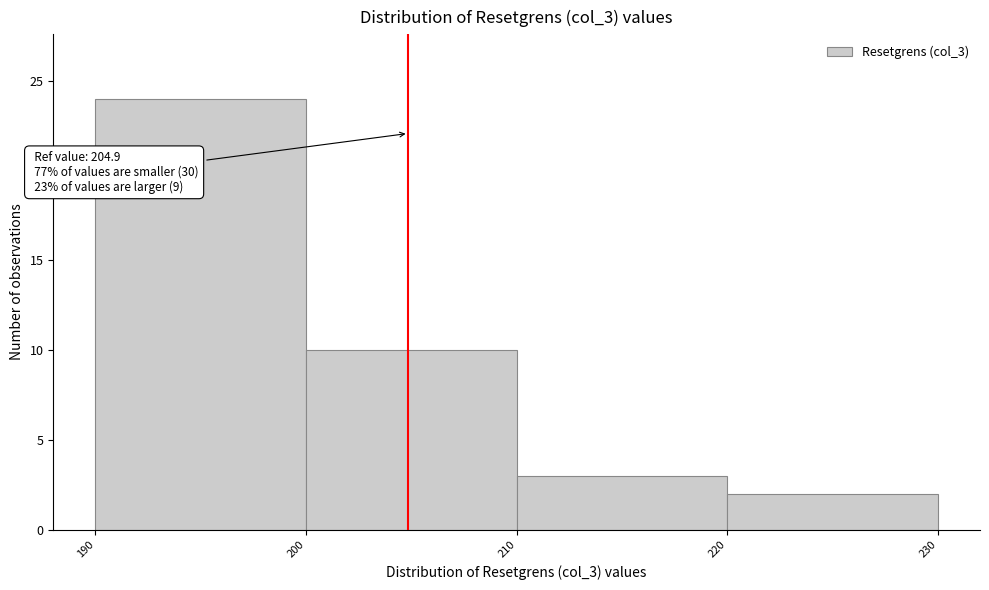

Over which range of the x-axis is the bar tallest?

190 to 200